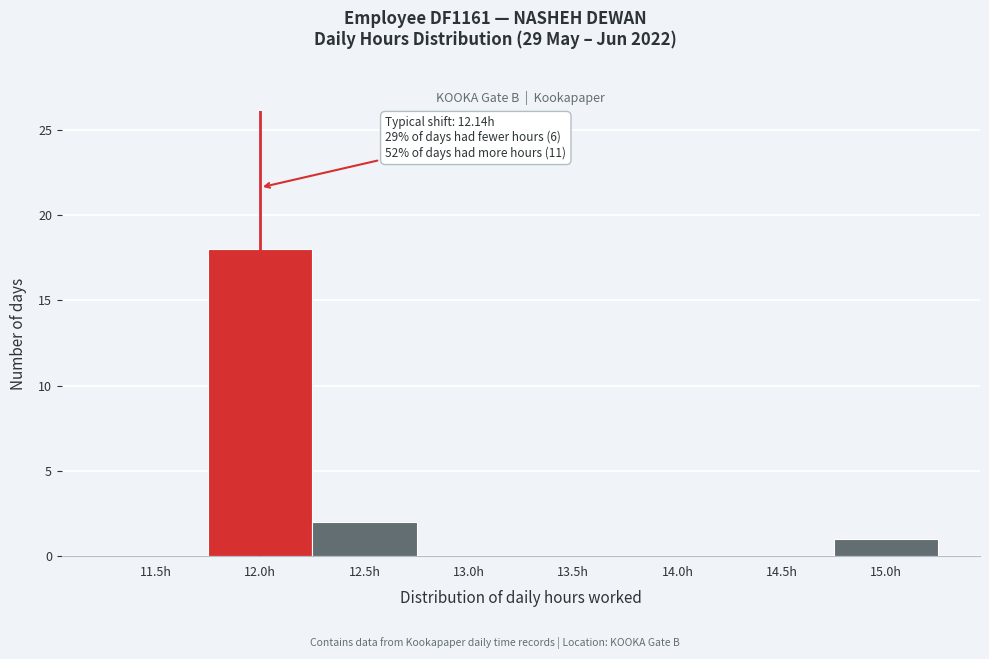

Reading left to right, transcribe all the data shown in this chart.

11.5h=0	12.0h=18	12.5h=2	13.0h=0	13.5h=0	14.0h=0	14.5h=0	15.0h=1